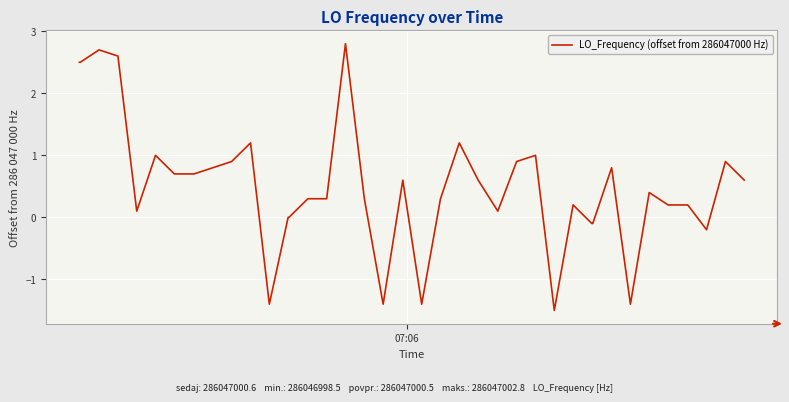

What is the sum of all values?

20.1